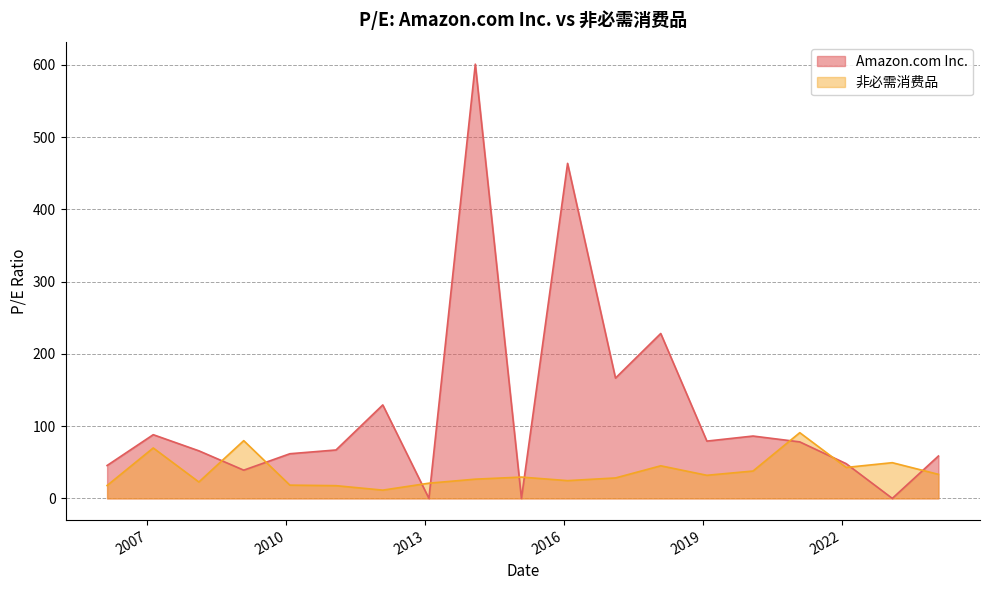

Where is Amazon.com Inc. nearest to the value 300?

2018-02-02